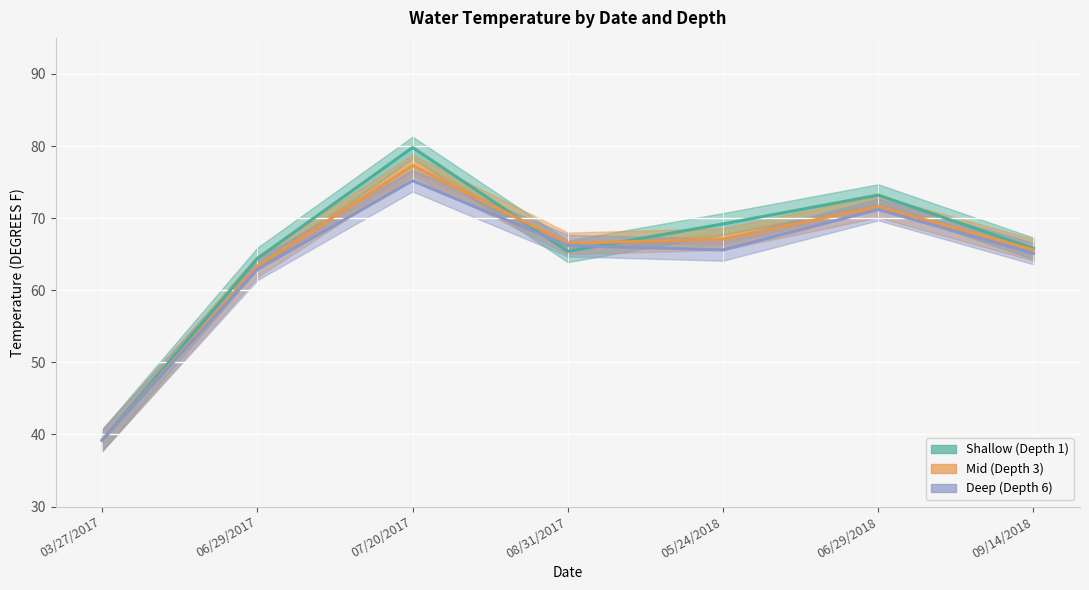

Does the chart display data point markers on the line(s)?

No